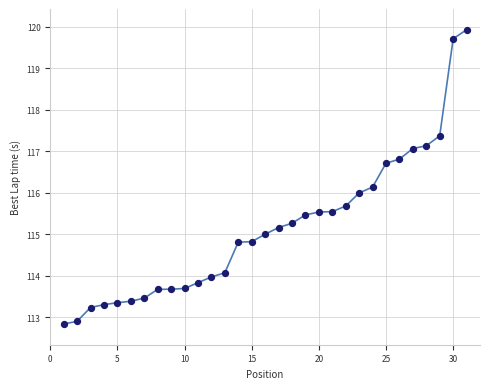

What is the range of X values (max minus min)?

30.0